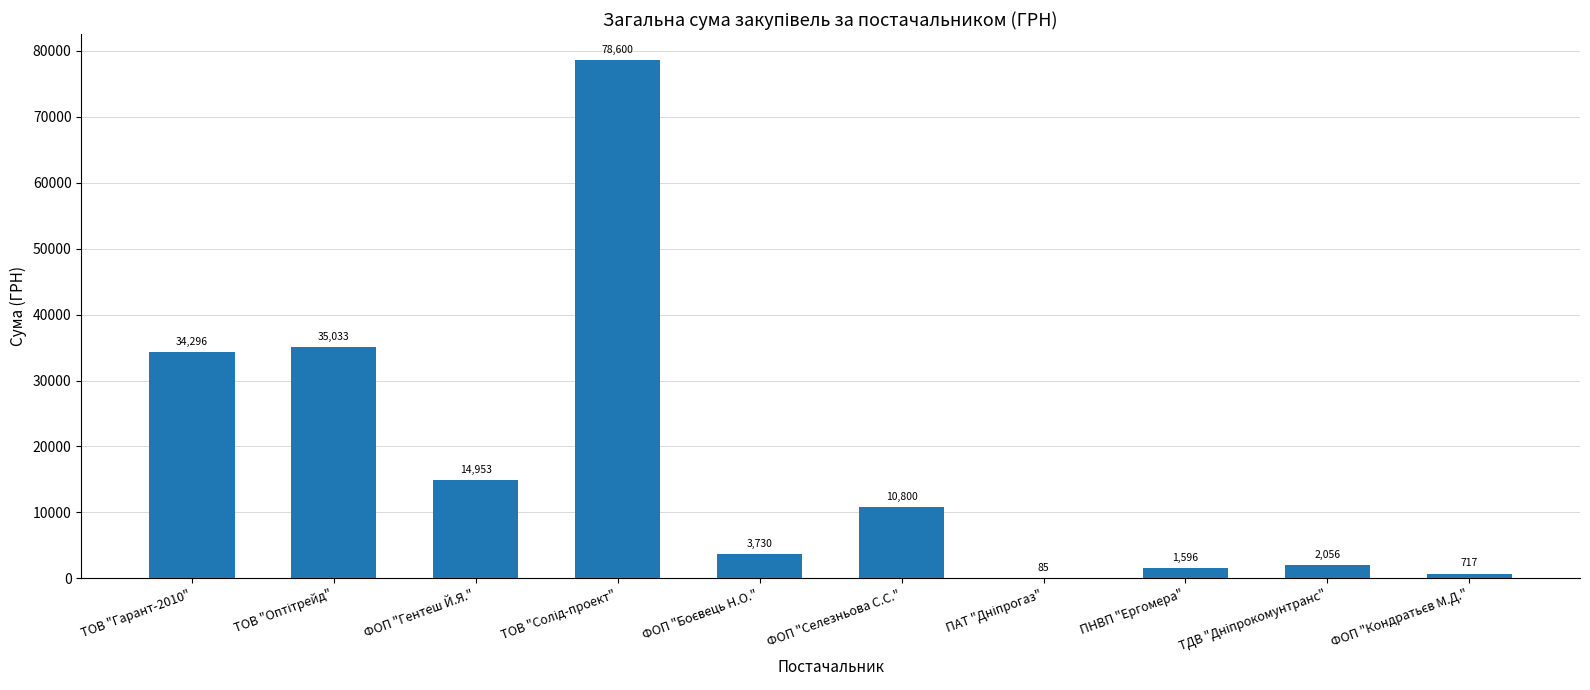

Approximately how many times larger is the value at ТОВ "Гарант-2010" compared to ФОП "Селезньова С.С."?

3.2